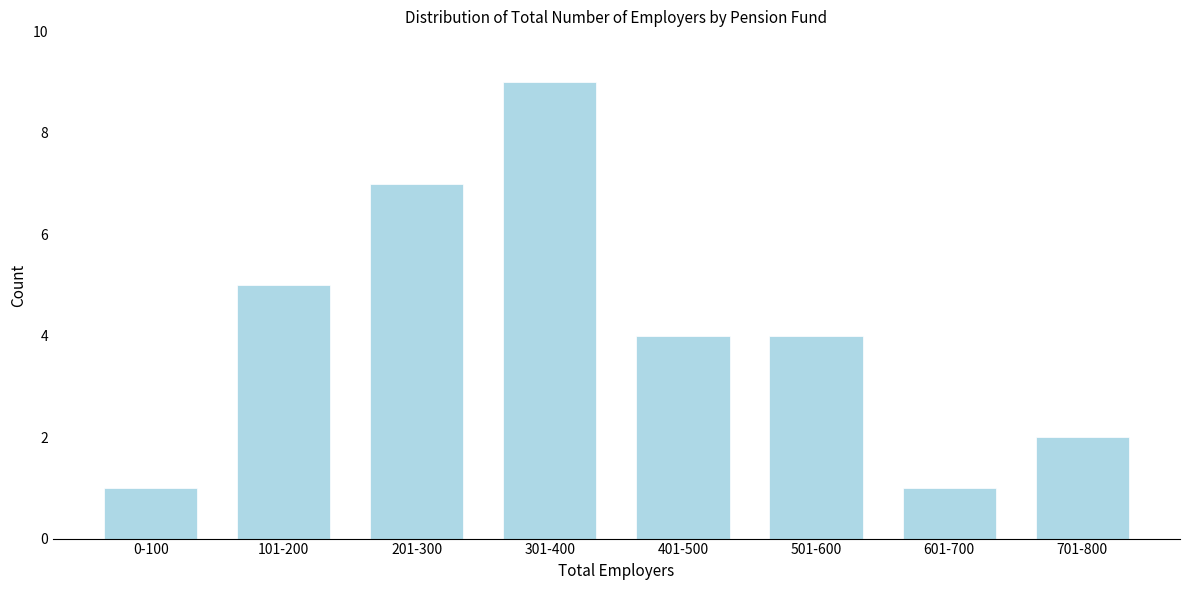

Reading right to left, extract all data points from this chart.

2	1	4	4	9	7	5	1